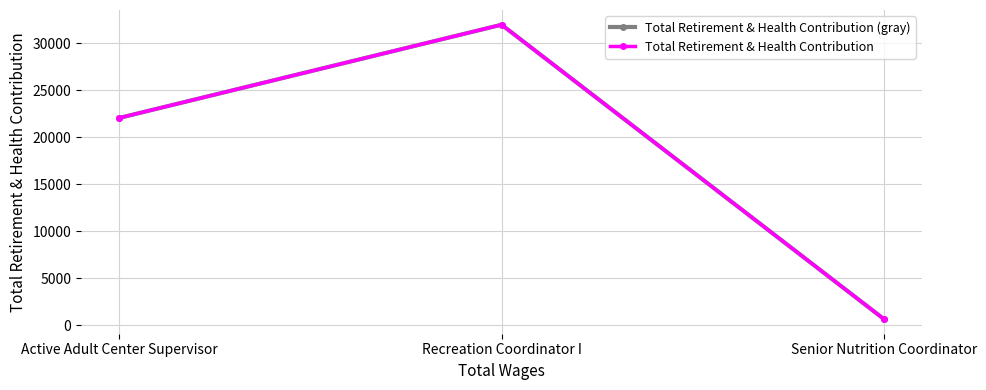

Is it true that Total Retirement & Health Contribution equals 904 at Senior Nutrition Coordinator?

False